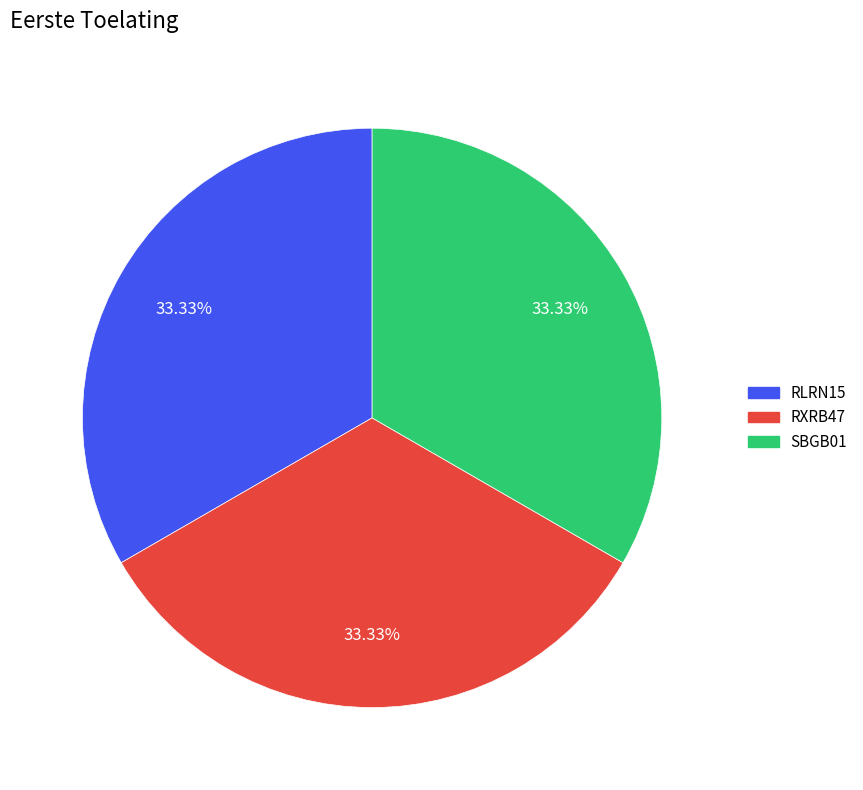

What is the ratio of the value at RLRN15 to the value at RXRB47?

1.0